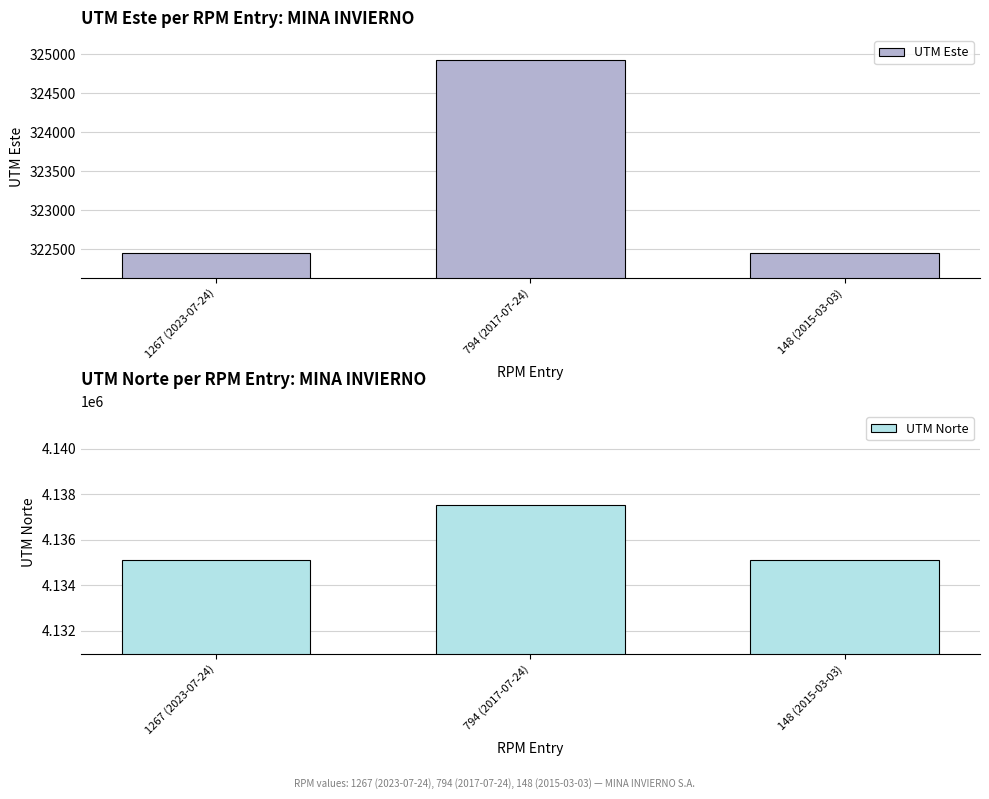

What position from the right is 148 (2015-03-03)?

1